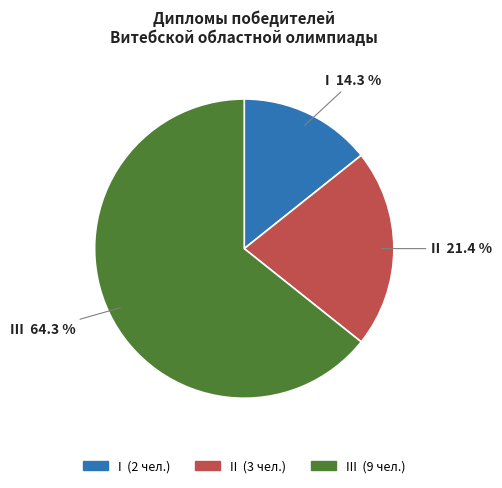

To the nearest percent, what is the difference between the largest and smallest slice percentages?

50%